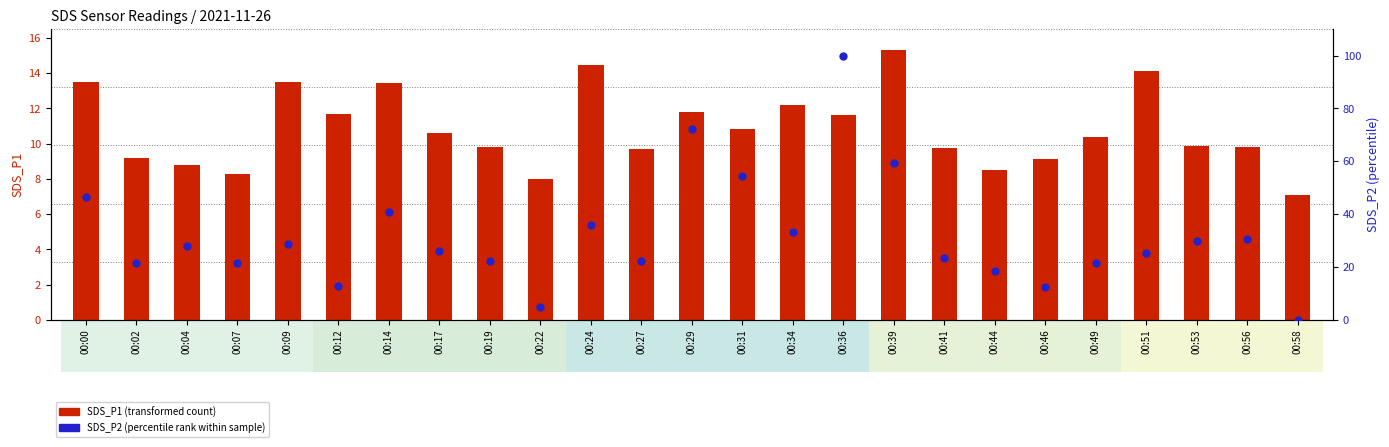

At how many categories does at least one series exceed 30?

9